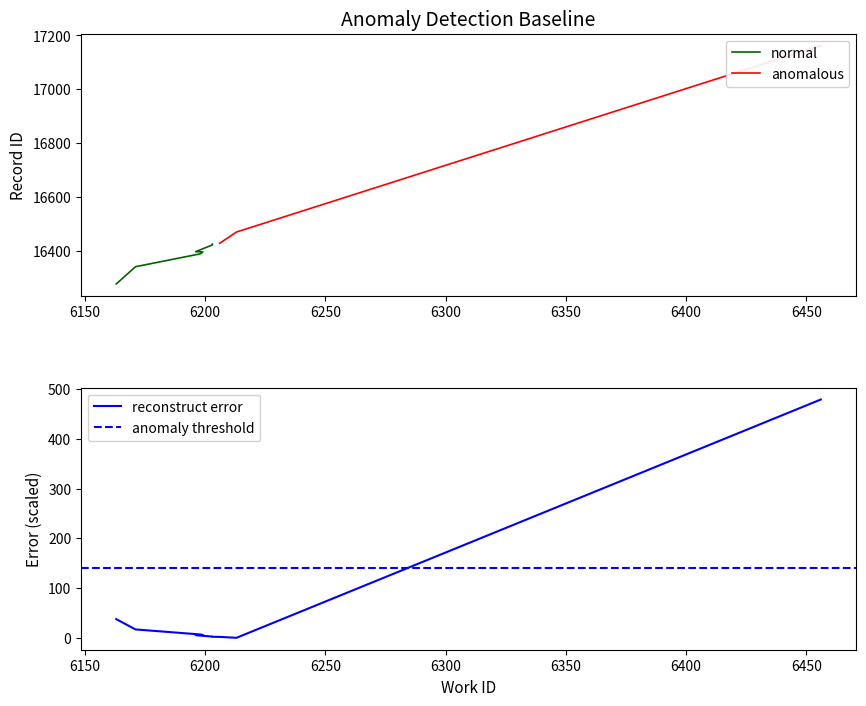

List the labels in order of id value, smallest first.

6163, 6171, 6198, 6199, 6196, 6203, 6203, 6206, 6213, 6456